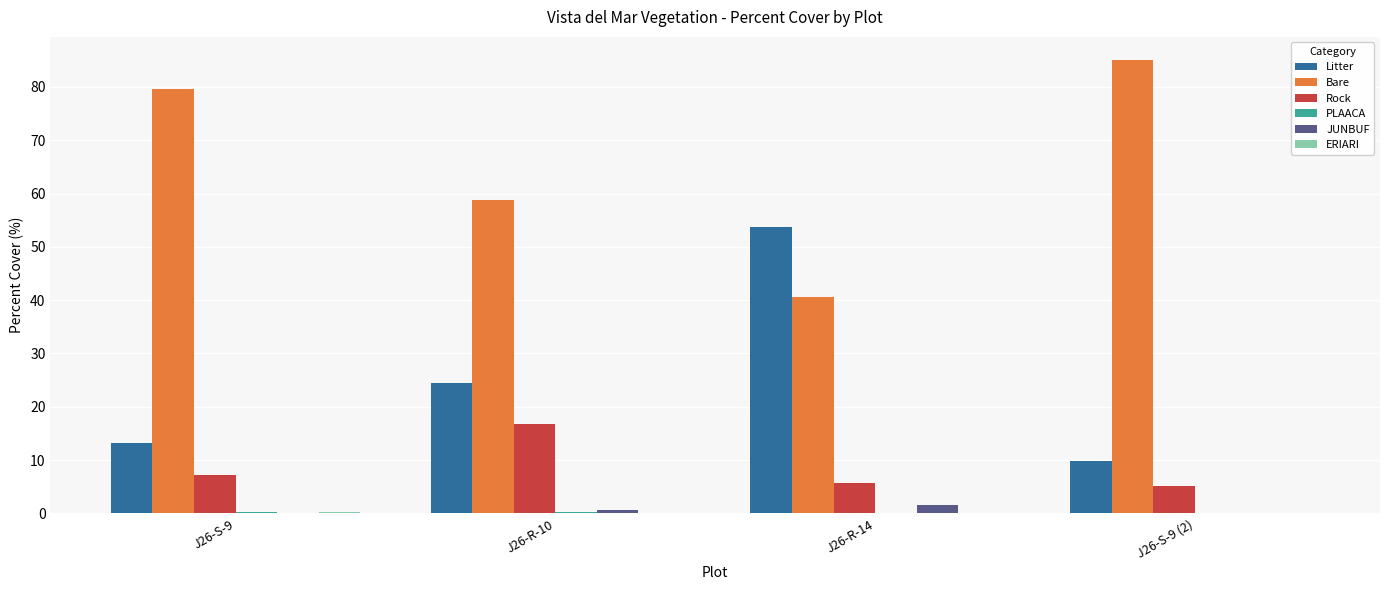

Which series changed the most between J26-S-9 and J26-R-10?

Bare